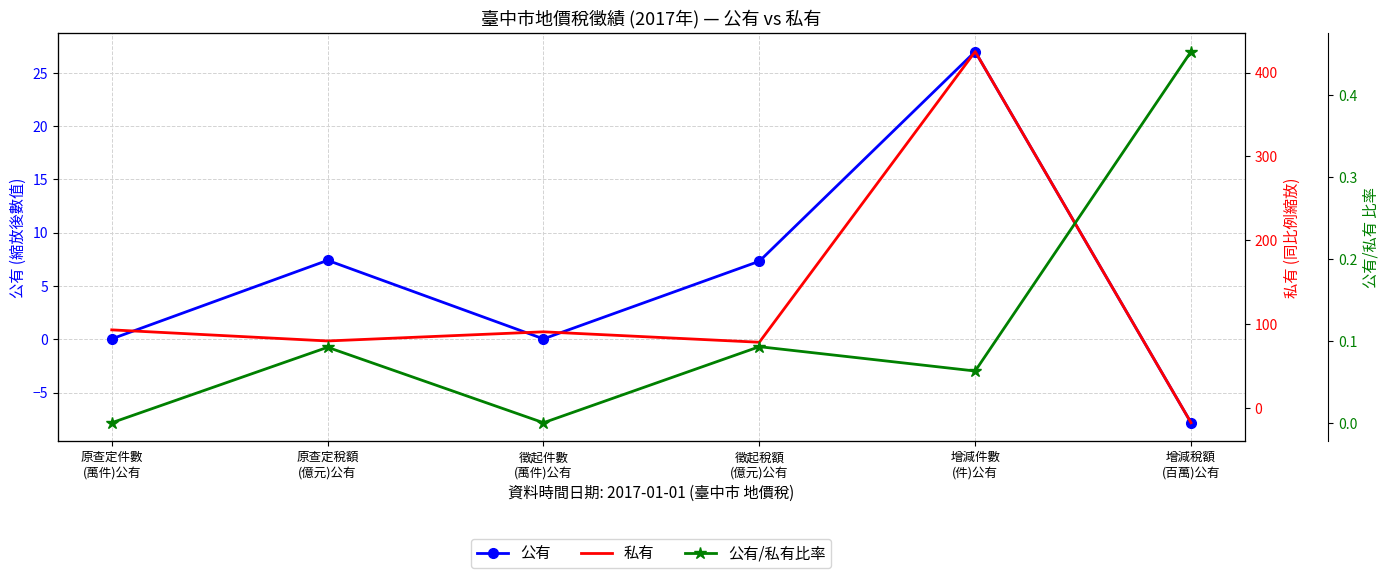

How many data points does each series have?

6